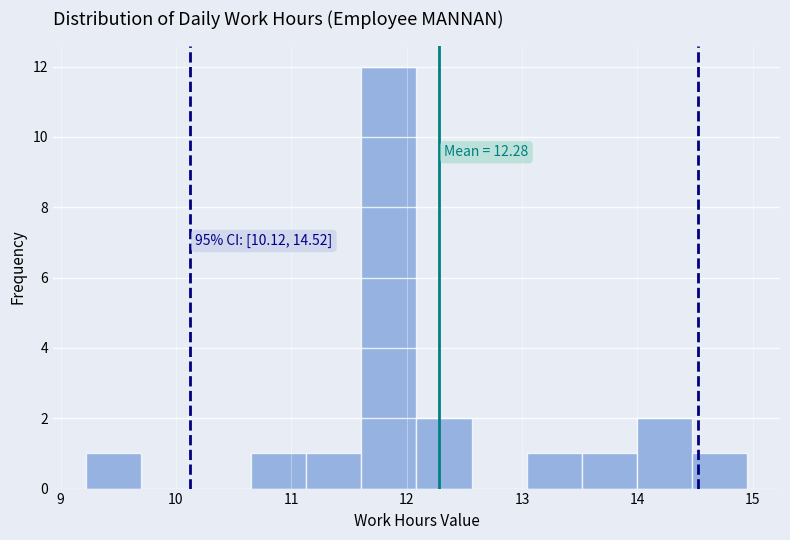

Which range on the x-axis has the tallest bar?

11.6 to 12.1